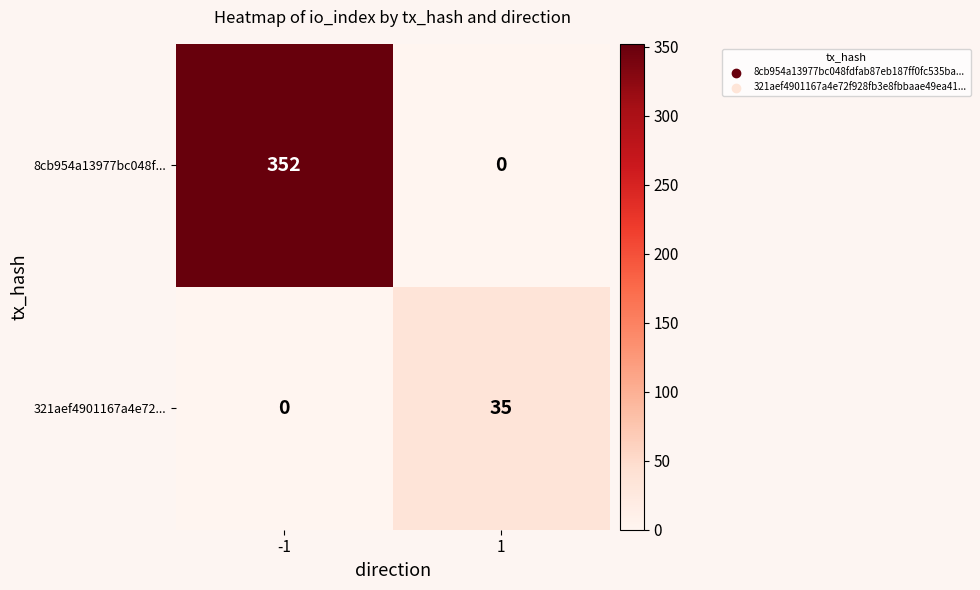

What is the difference between the maximum and minimum values in the 8cb954a13977bc048f... series?

352